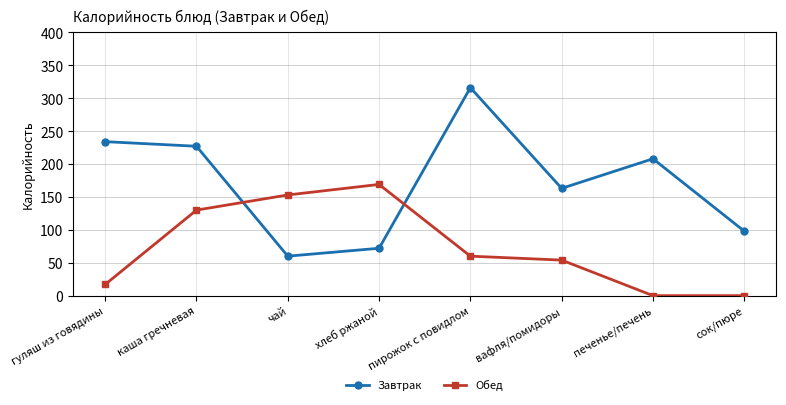

What is the maximum value shown in the chart?

316